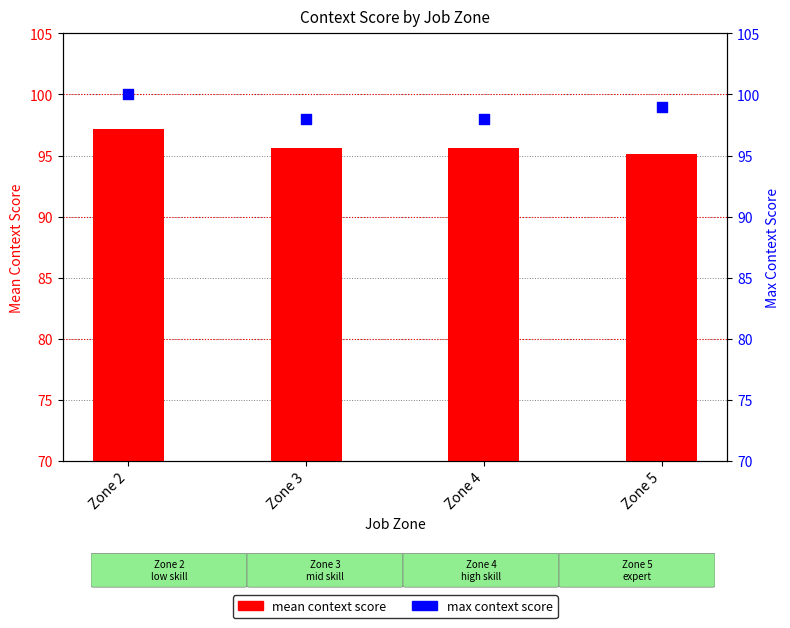

Which series has the largest total across all categories?

max context score